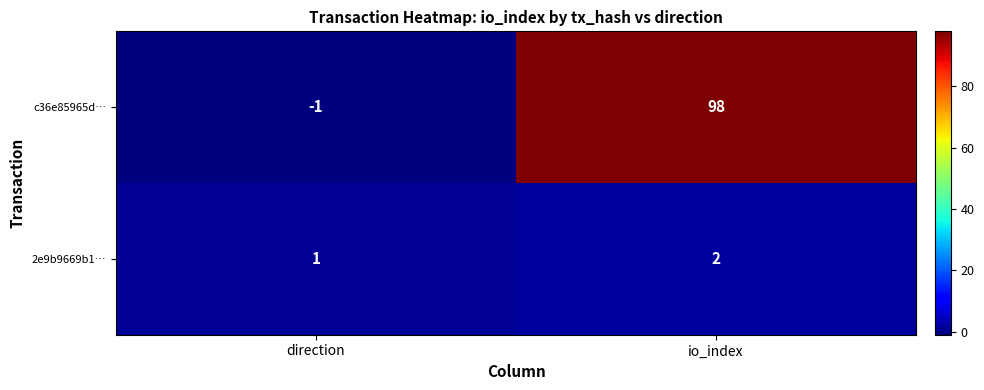

Count the number of categories in the chart.

2